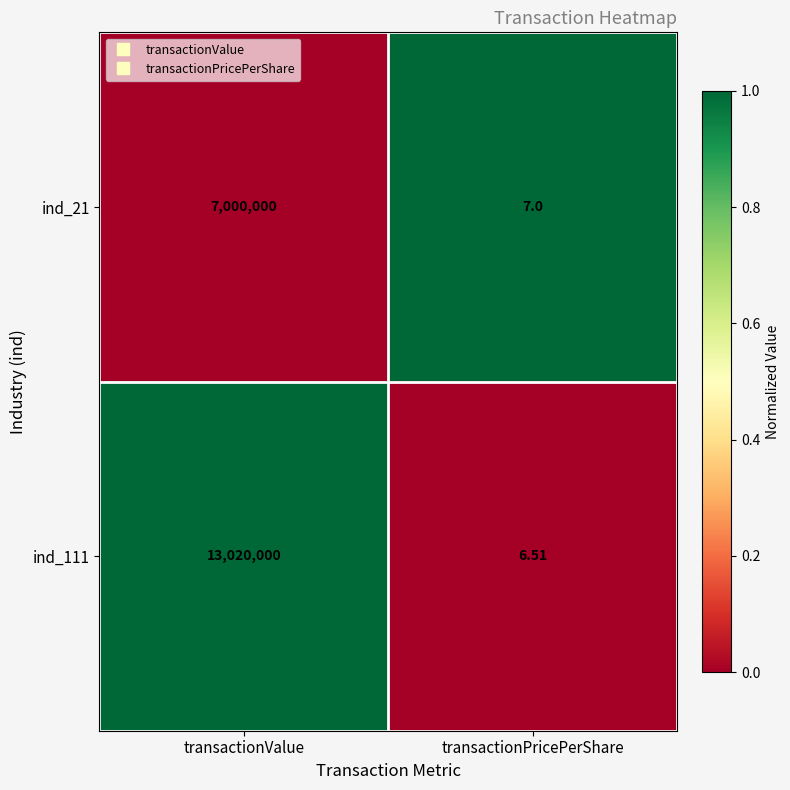

Where is ind_21 nearest to the value 3500003?

transactionPricePerShare